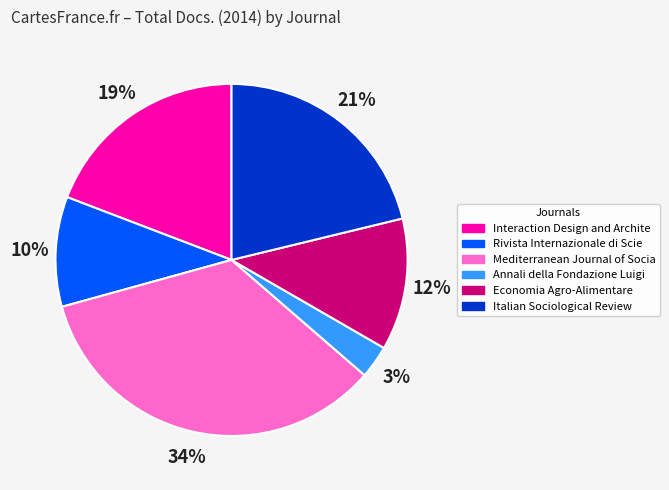

Count the number of slices in the pie.

6